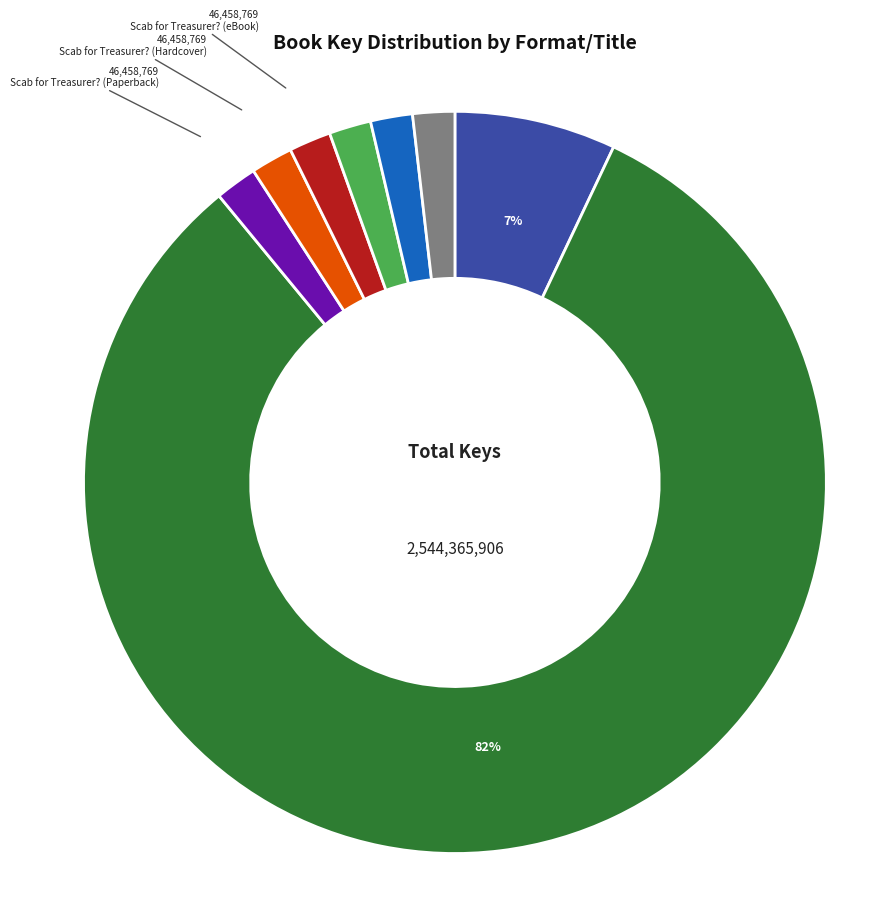

Which category accounts for the majority?

Where's Emoji? Seek and Find